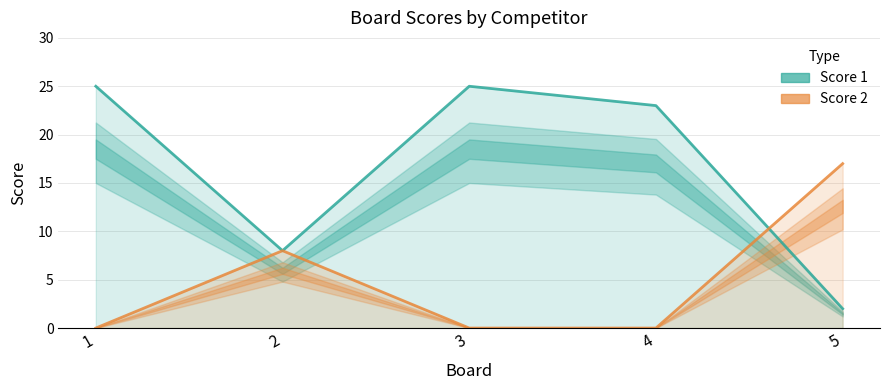

What is the lowest value of the Score 1 series?

2